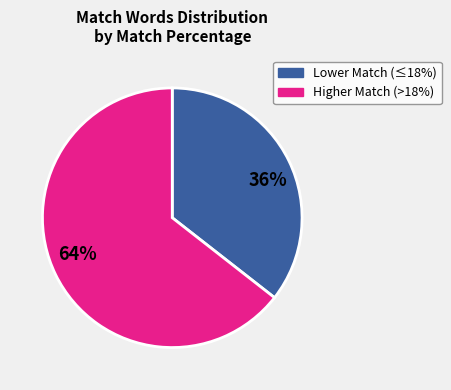

True or false: Higher Match (>18%) accounts for 58% of the total.

False